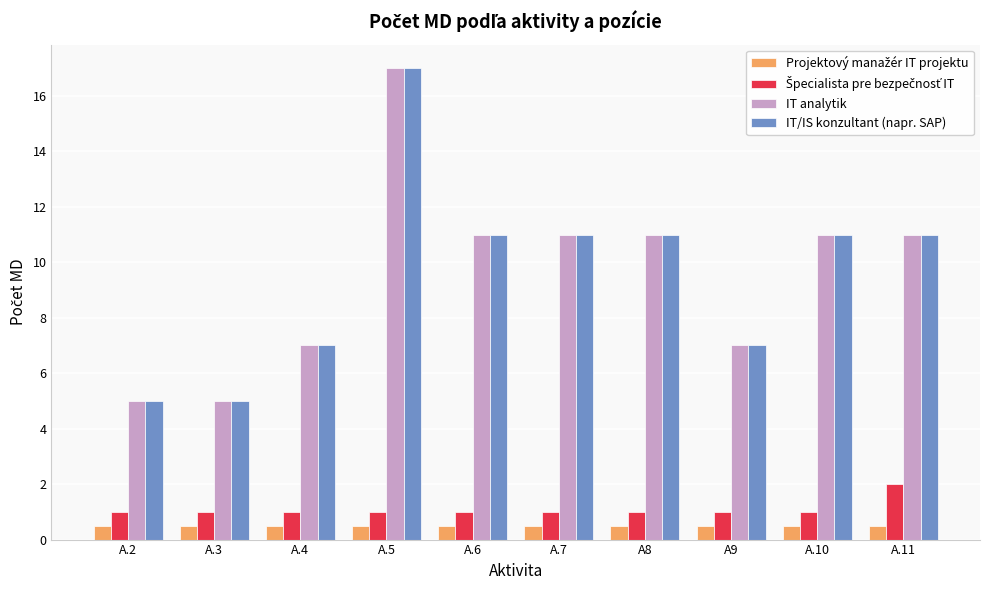

What is the spread (max minus min) of values at A9?

6.5